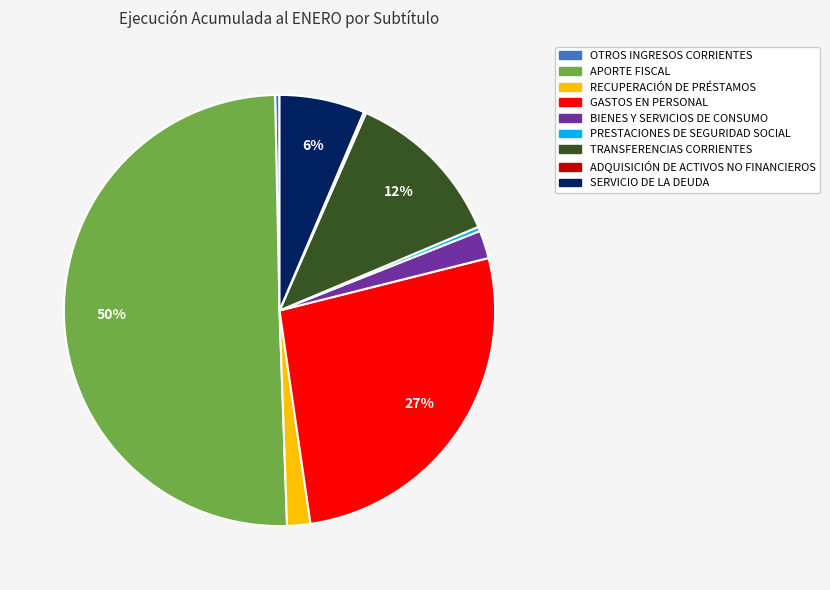

Approximately how many times larger is the value at SERVICIO DE LA DEUDA compared to APORTE FISCAL?

0.1